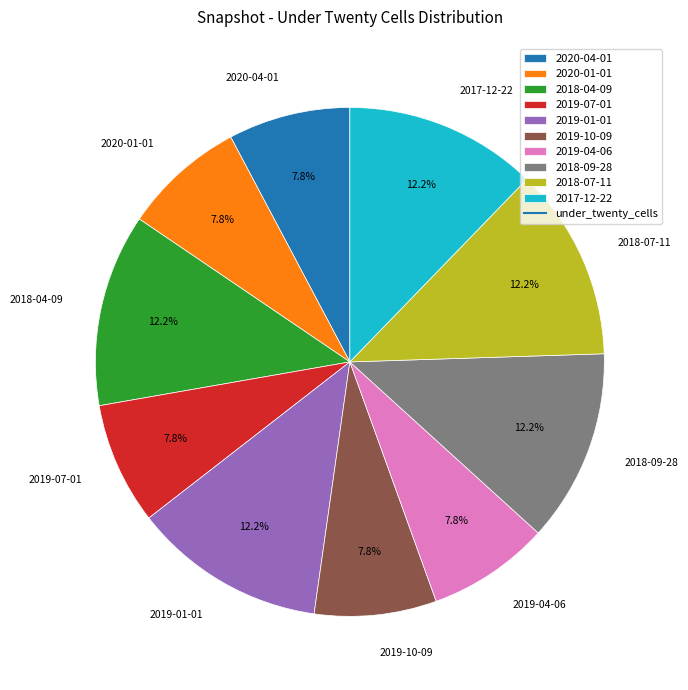

Is there any slice that represents more than half of the pie?

No